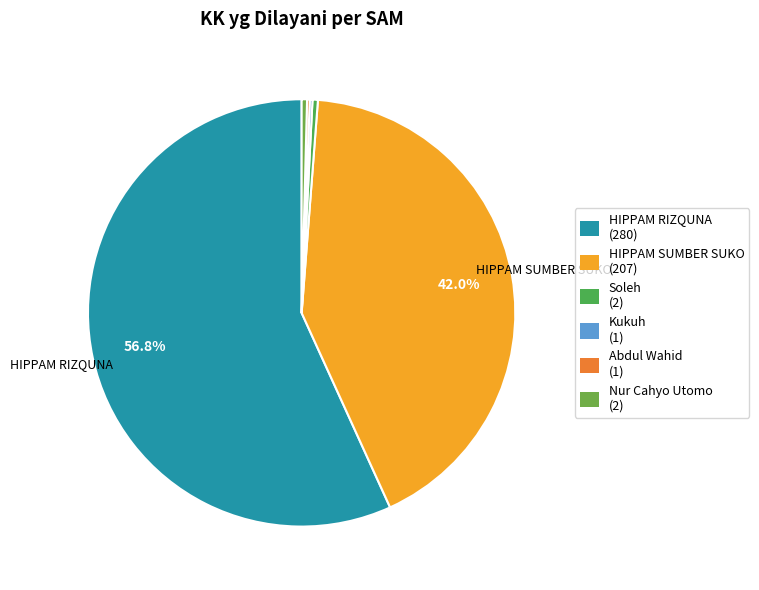

To the nearest percent, what is the average slice percentage?

17%